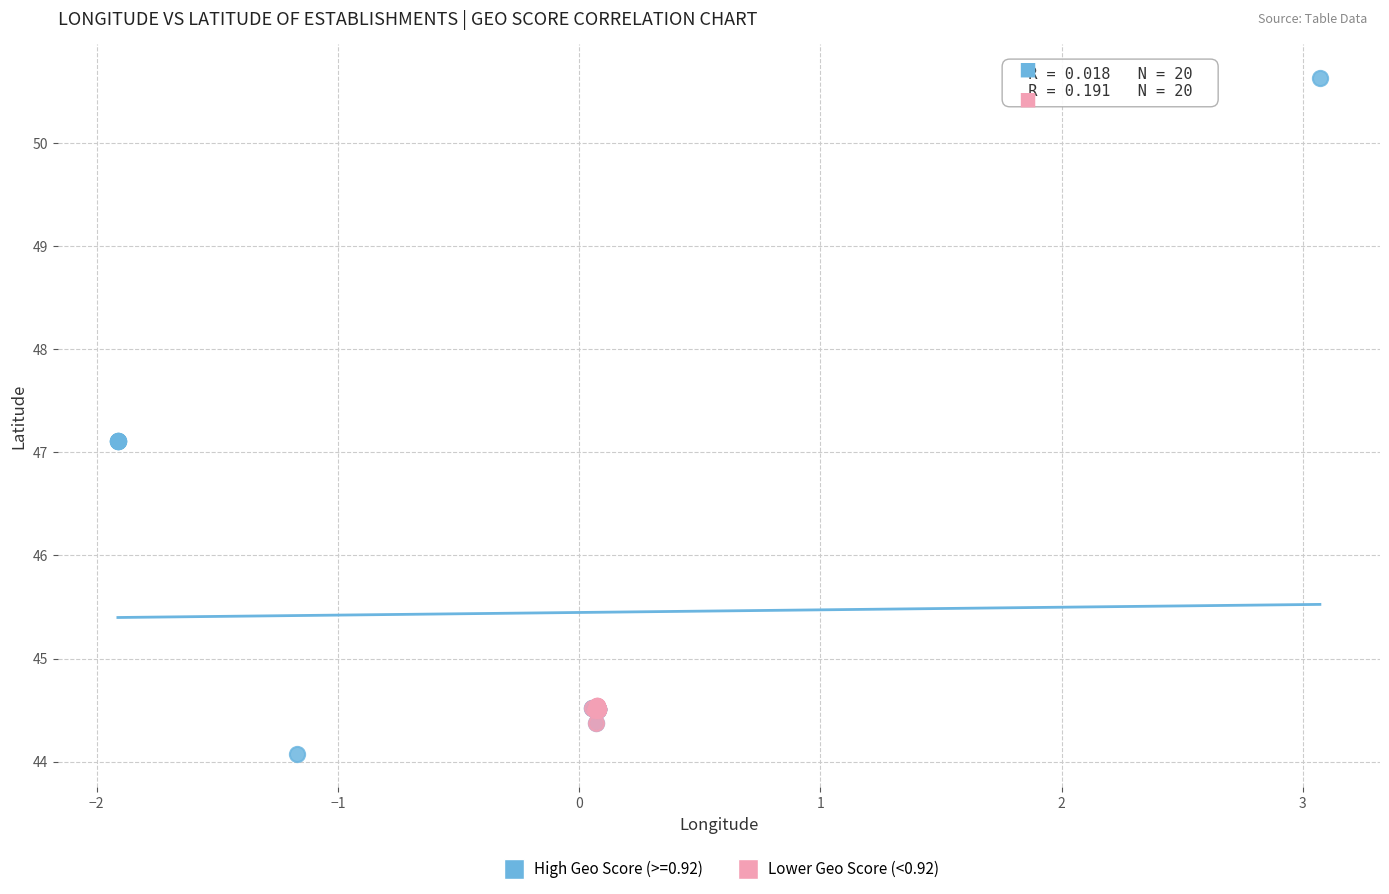

Which series contains the lowest Y value?

High Geo Score (>=0.92)